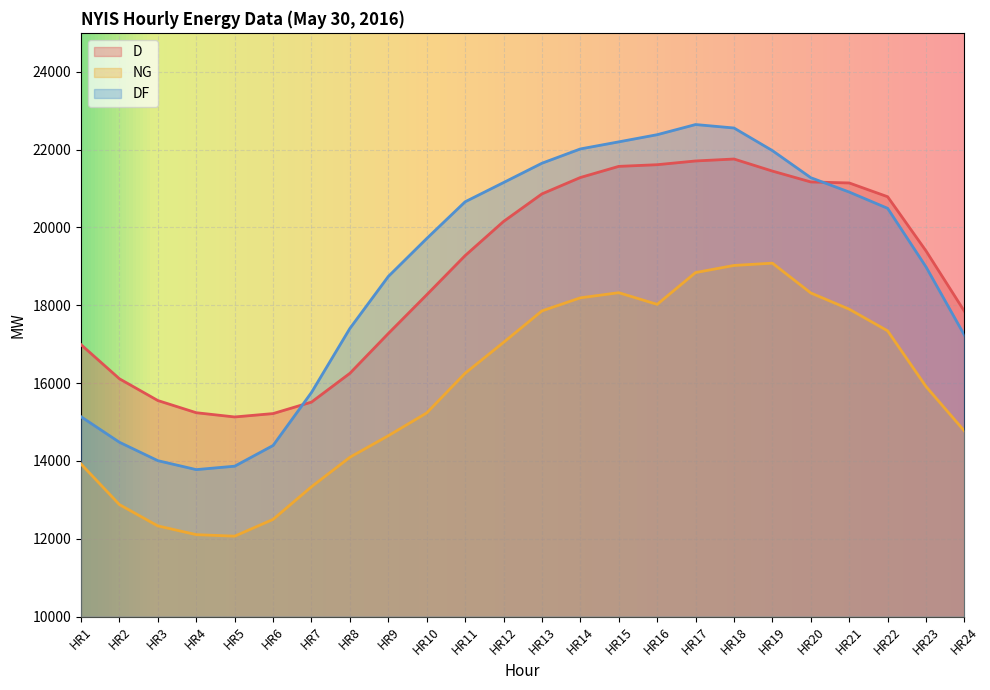

At which category is the sum across all series the highest?

HR18